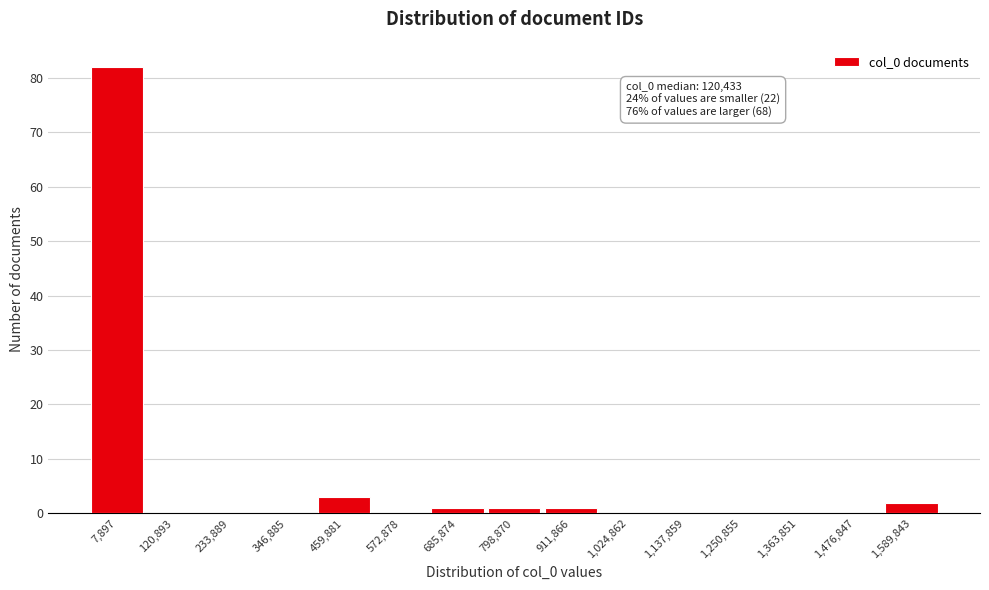

Reading left to right, what are all the values shown in this chart?

7,897=82	120,893=0	233,889=0	346,885=0	459,881=3	572,878=0	685,874=1	798,870=1	911,866=1	1,024,862=0	1,137,859=0	1,250,855=0	1,363,851=0	1,476,847=0	1,589,843=2